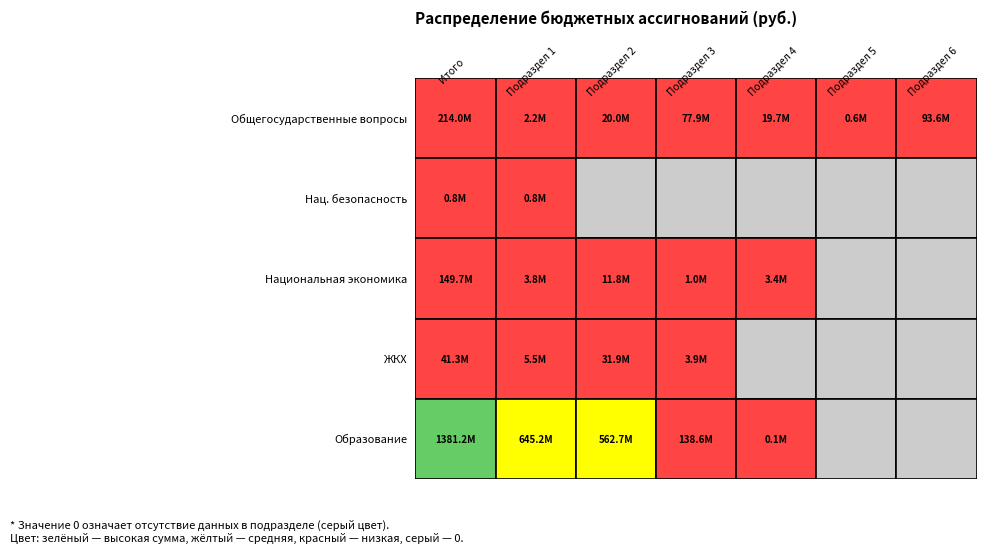

How many data points in ЖИЛИЩНО-КОММУНАЛЬНОЕ ХОЗЯЙСТВО are less than 3886000?

3